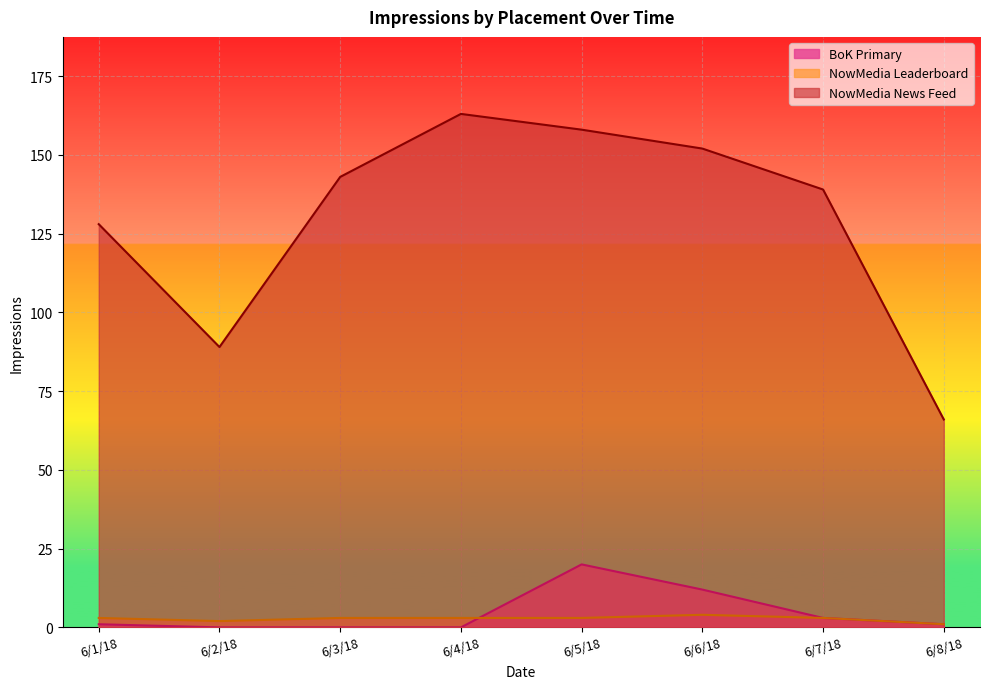

True or false: NowMedia Leaderboard and NowMedia News Feed cross at least once.

False